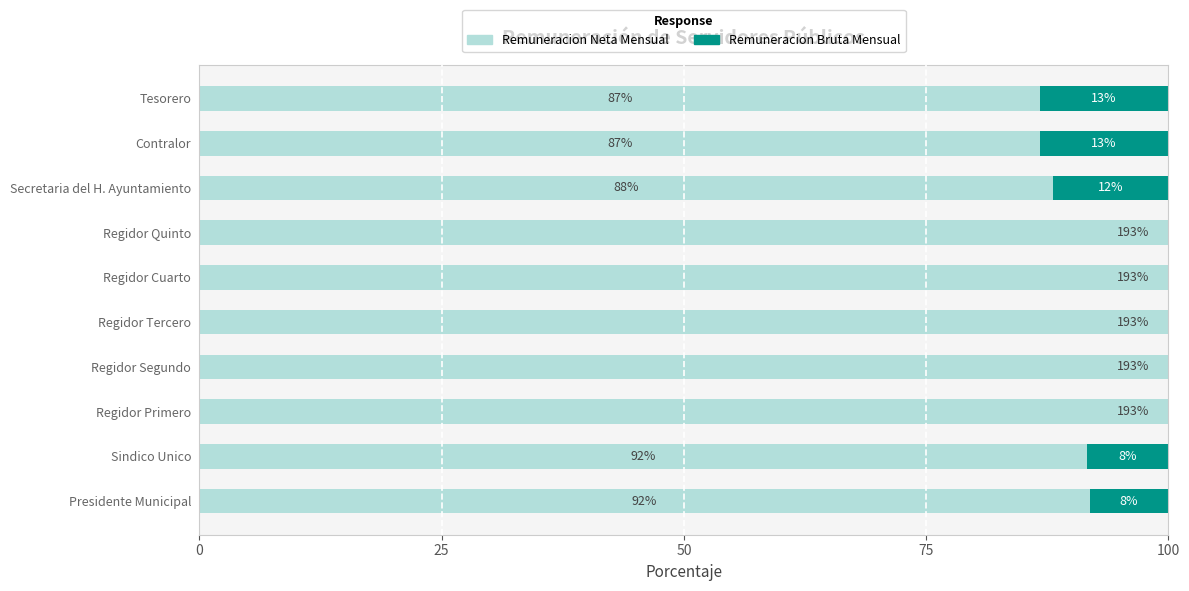

What position from the left is Secretaria del H. Ayuntamiento?

8